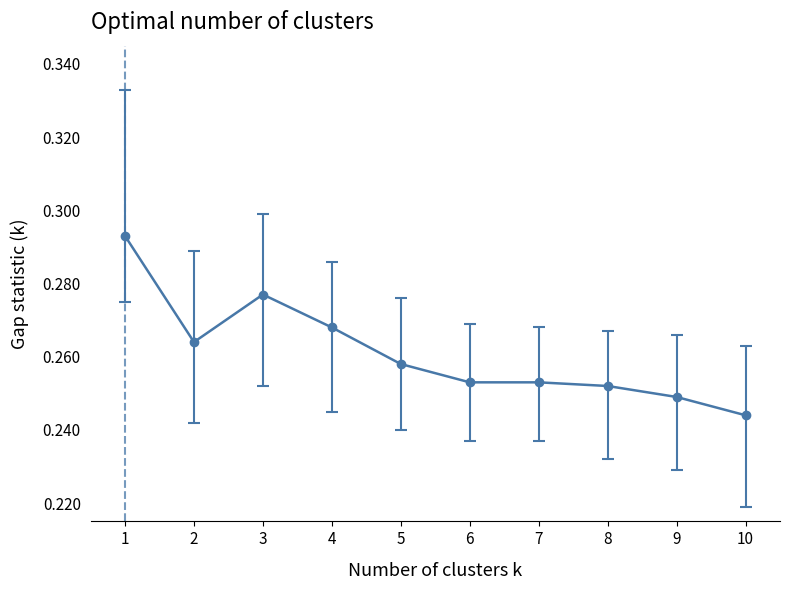

At which category does the data reach its first local valley?

2